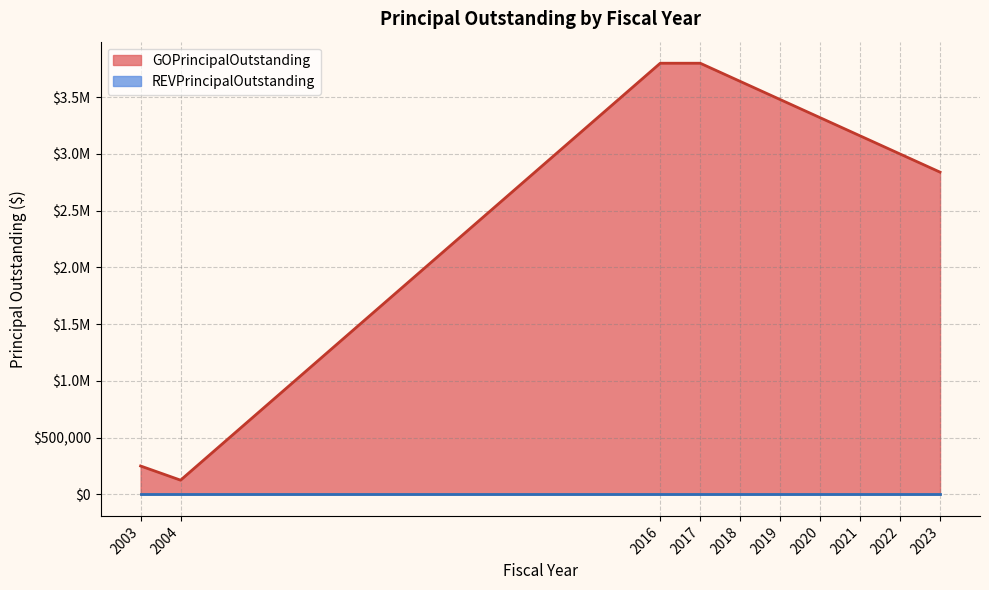

Does the chart have visible grid lines?

Yes